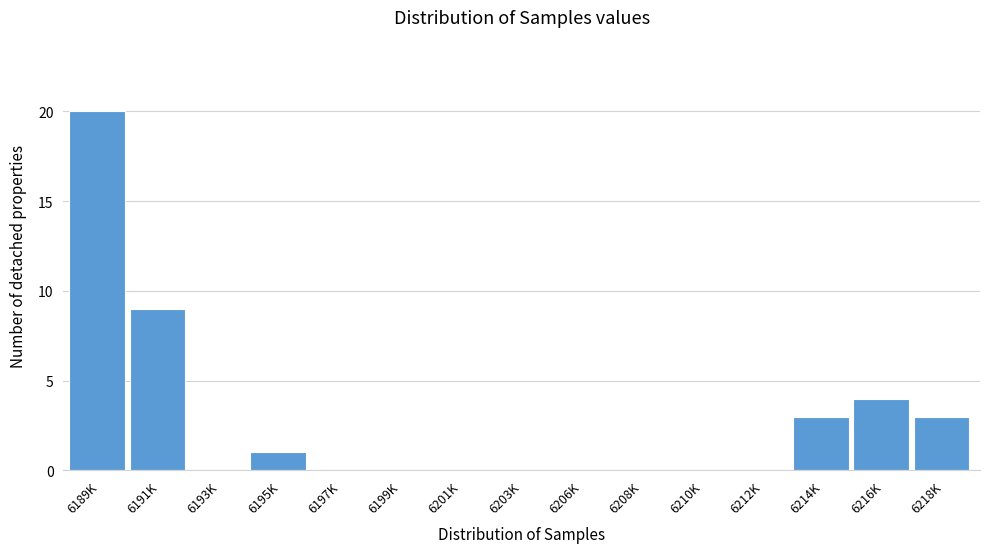

Reading left to right, list all the values displayed in this chart.

6189K=20	6191K=9	6193K=0	6195K=1	6197K=0	6199K=0	6201K=0	6203K=0	6206K=0	6208K=0	6210K=0	6212K=0	6214K=3	6216K=4	6218K=3